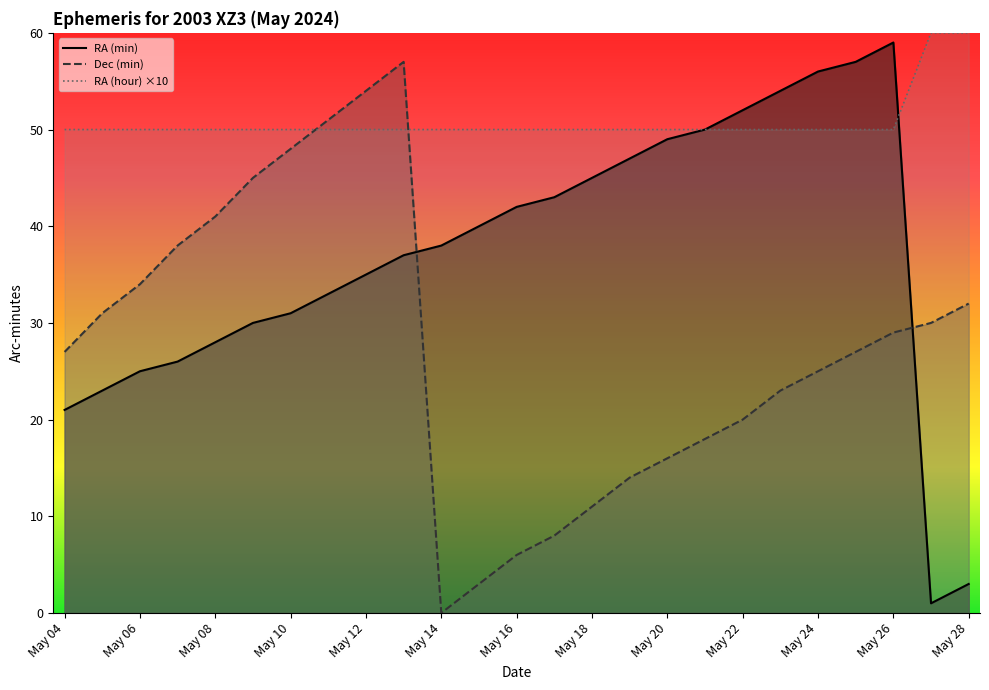

How many data points in Dec (min) are less than 27?

11